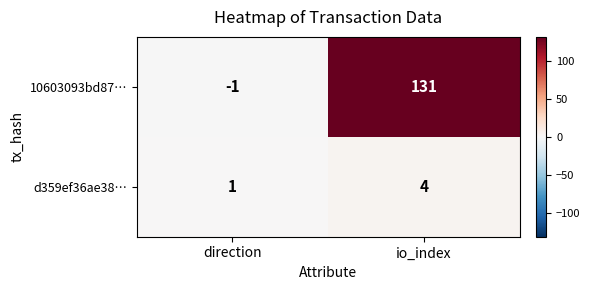

List the series in order of their peak value, lowest first.

d359ef36ae38…, 10603093bd87…